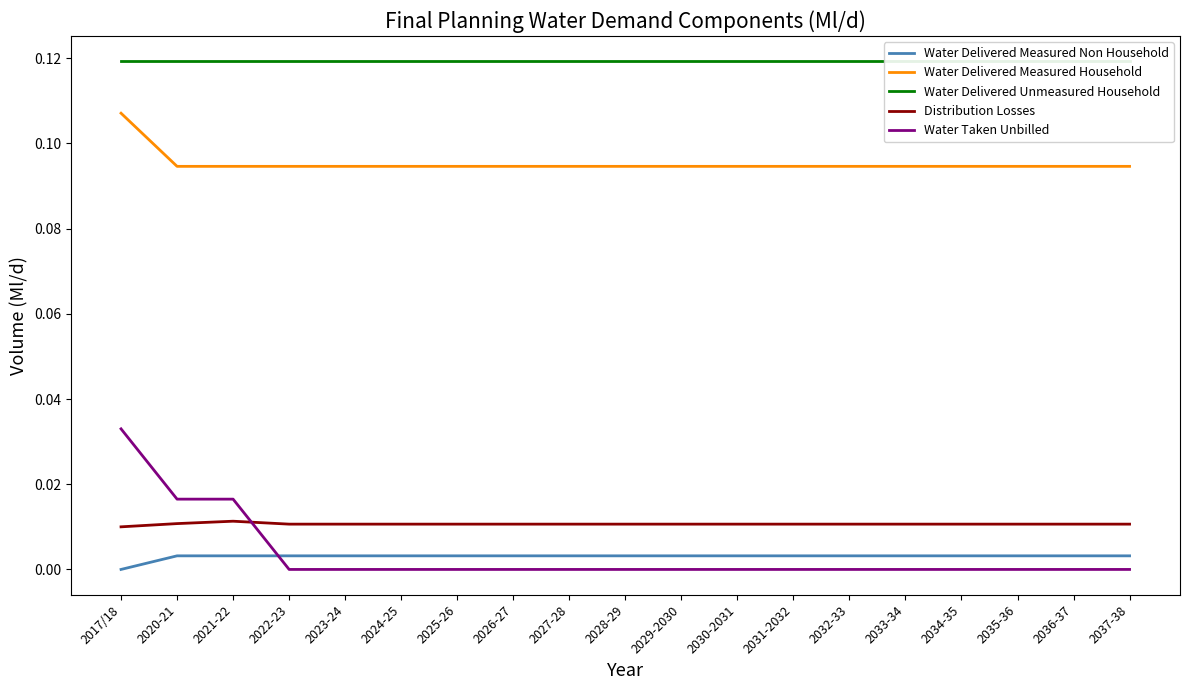

At which label does Water Delivered Unmeasured Household reach its minimum?

2017/18